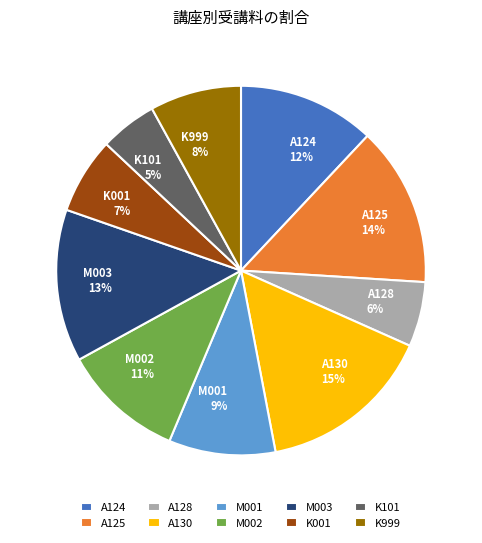

To the nearest percent, what is the combined percentage of A124 and A128?

18%